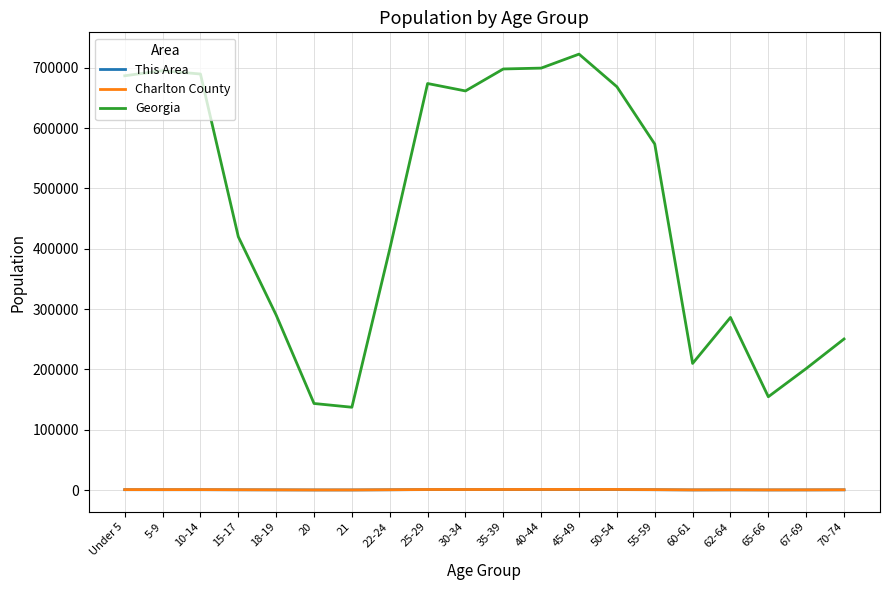

What position from the left is 65-66?

18